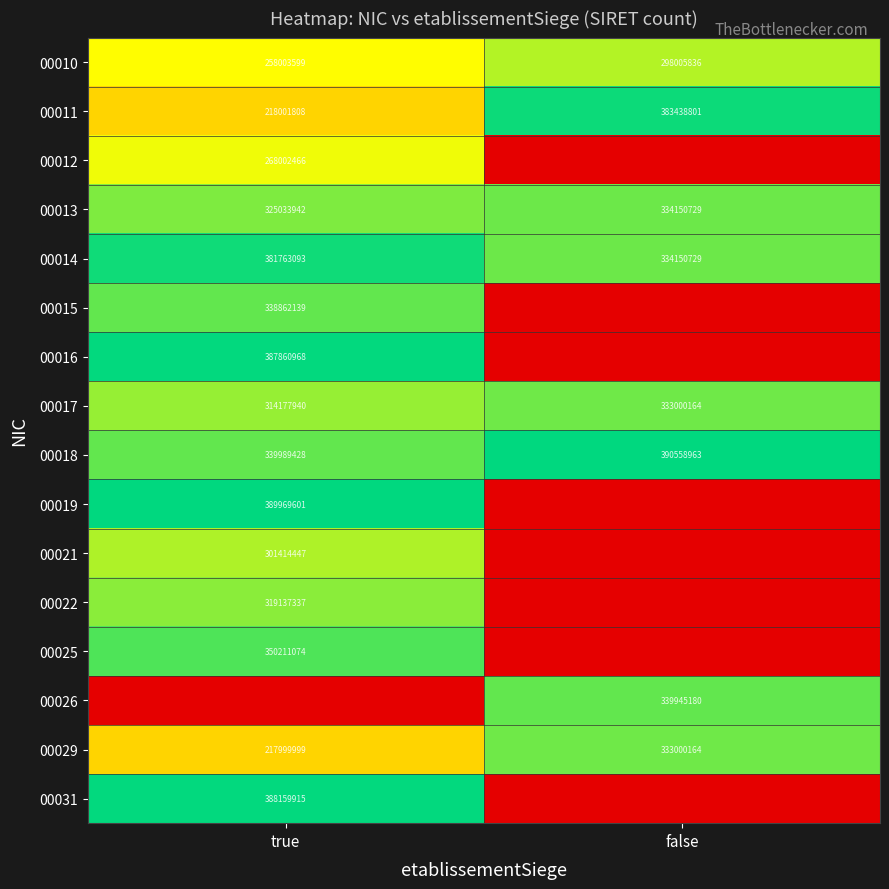

At which label is 00017 closest to 323589052?

true